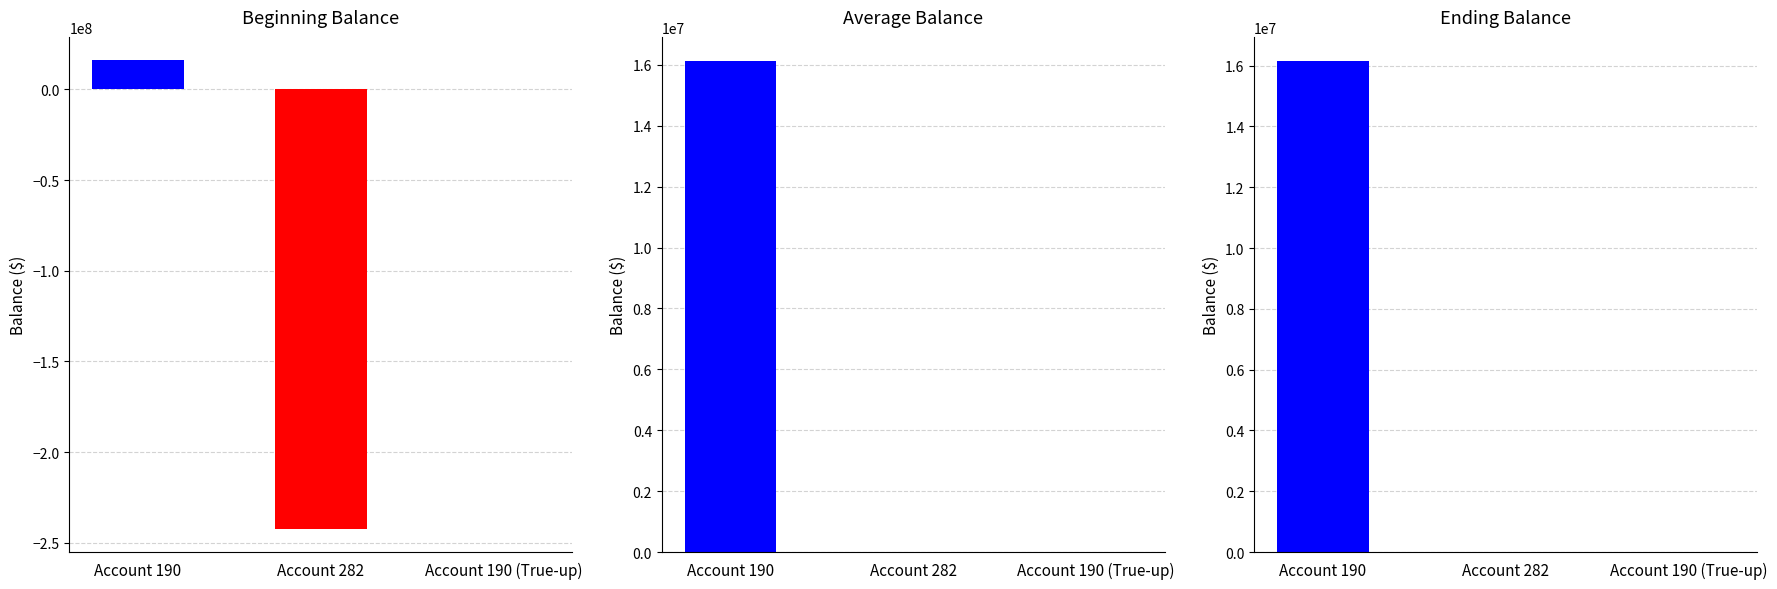

What is the lowest value of the Beginning Balance series?

-242274171.6